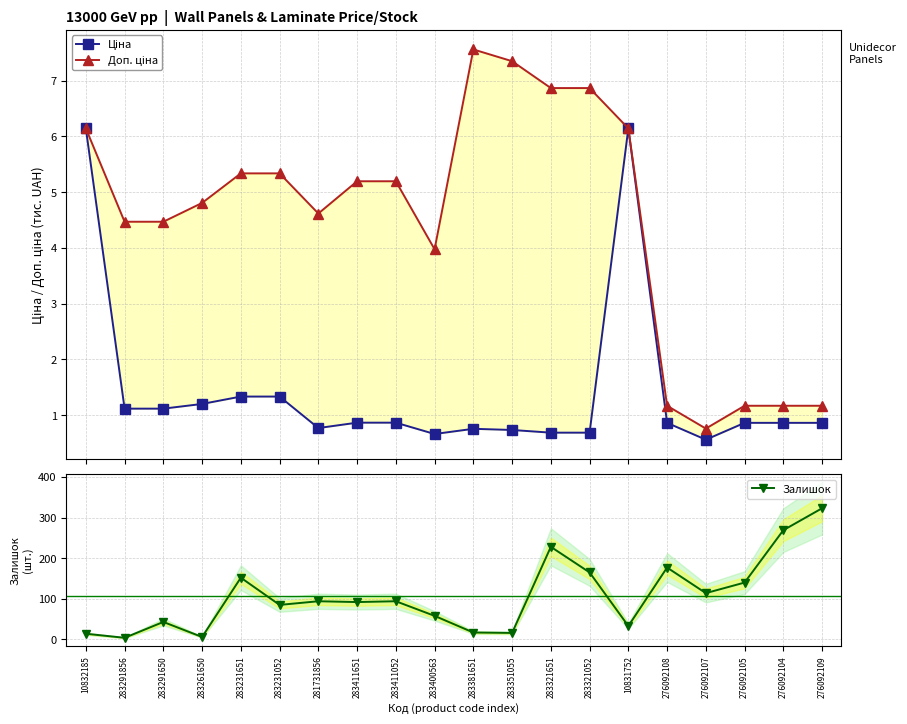

What is the label of the 13th point from the right?

283411651